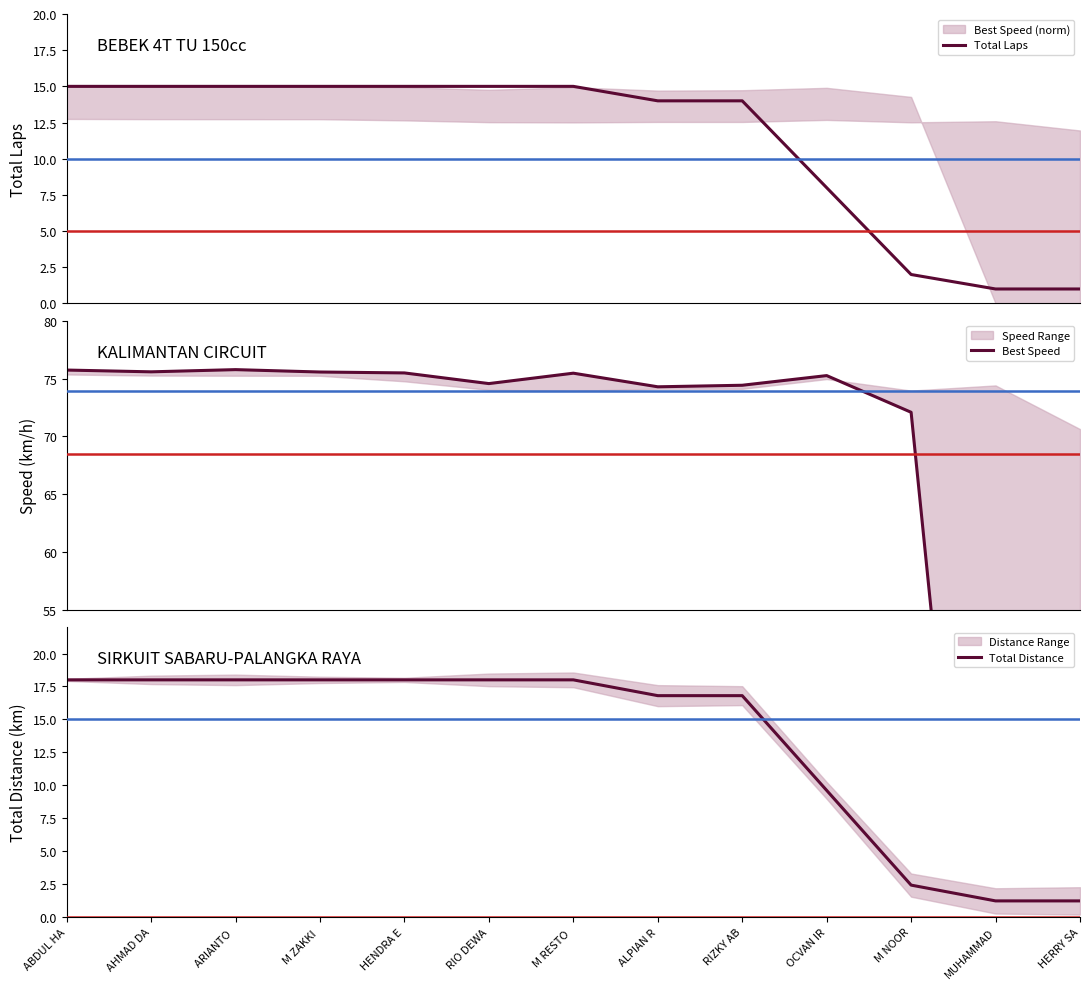

How many positive values does the Best Speed series have?

11